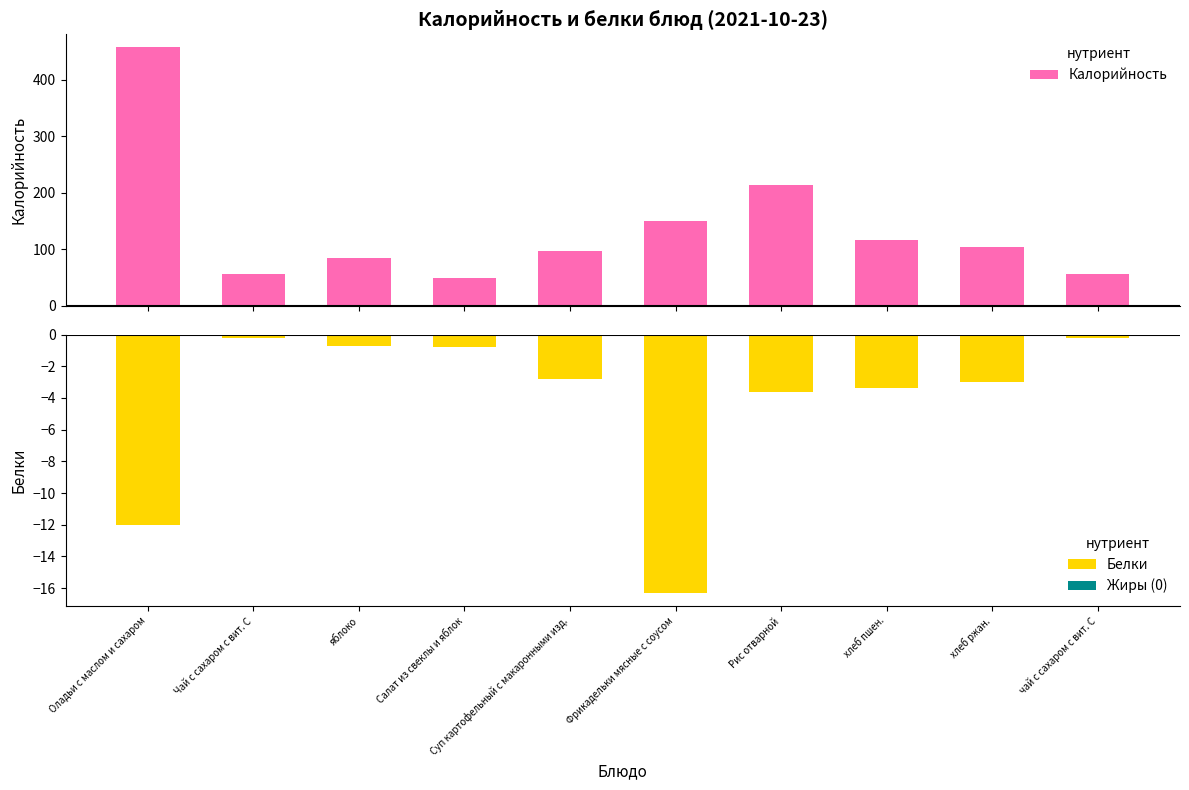

At which label does Белки first exceed -2?

Чай с сахаром с вит. С